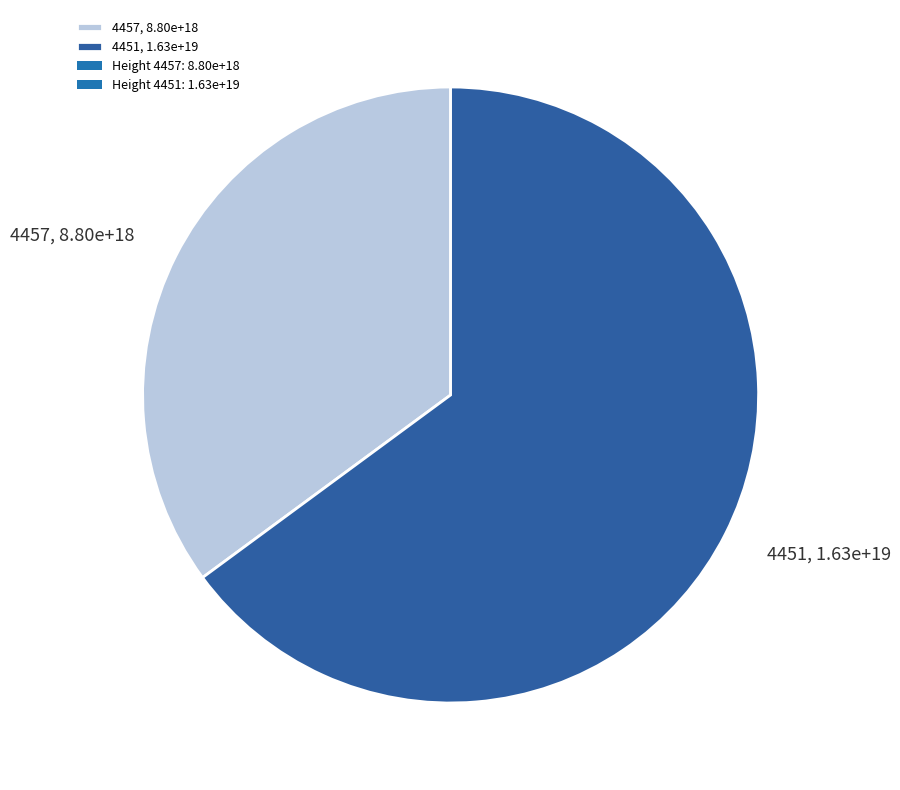

Which slice is the smallest?

4457